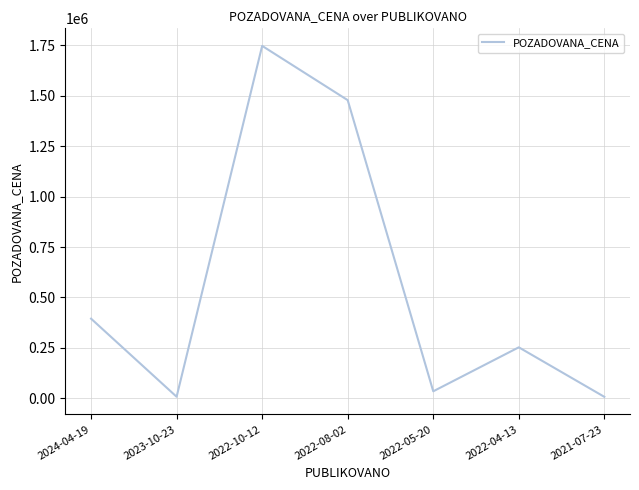

At which category does the data reach its first local valley?

2023-10-23